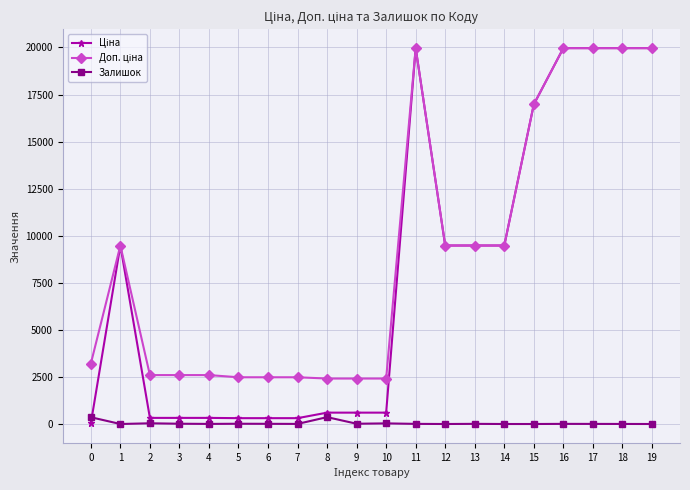

Does the chart have visible grid lines?

Yes